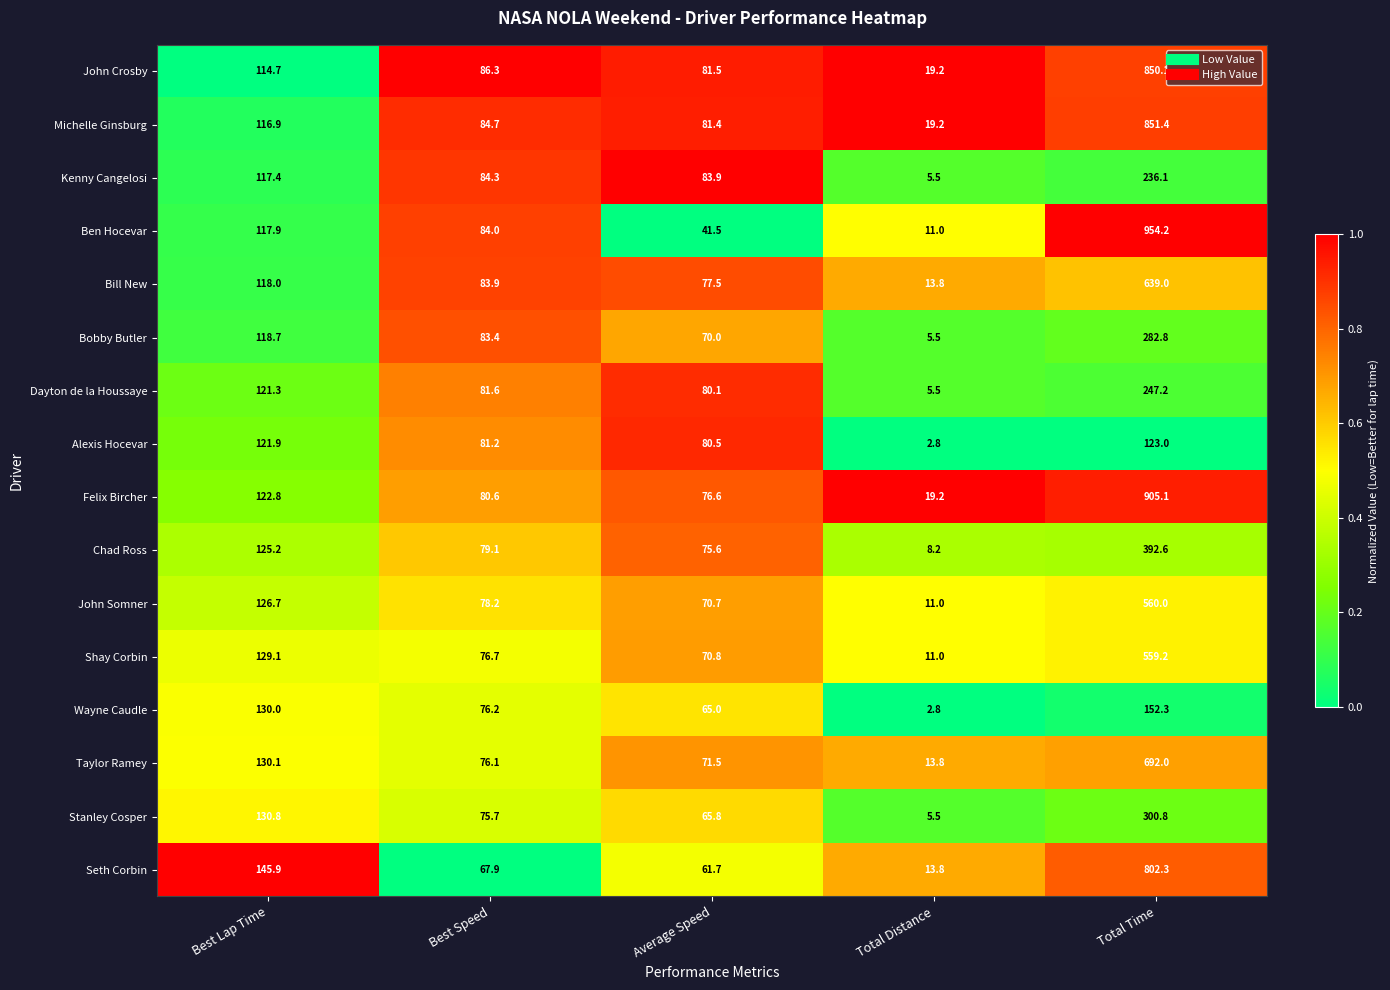

What is the sum of the John Crosby values at Total Distance and Average Speed?

100.7